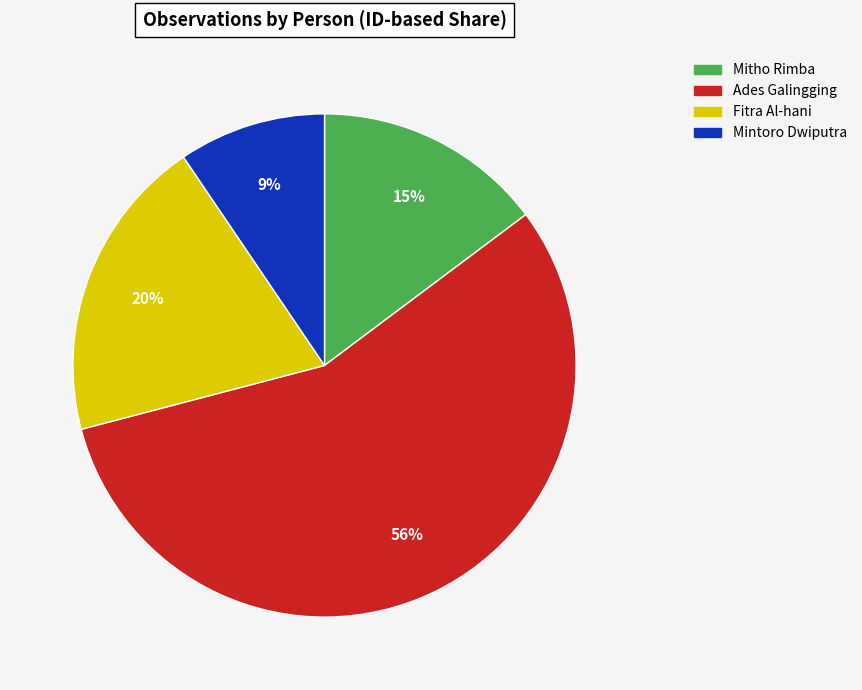

The Mitho Rimba slice represents 15% of the pie. True or false?

True